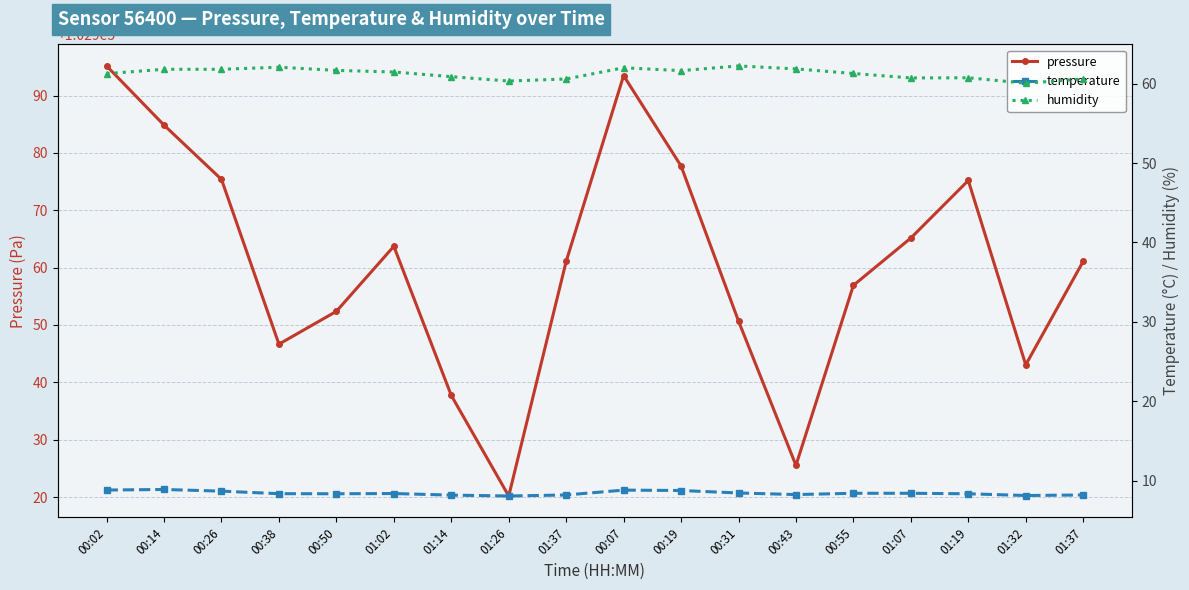

Is this an area chart (filled region under the line)?

No